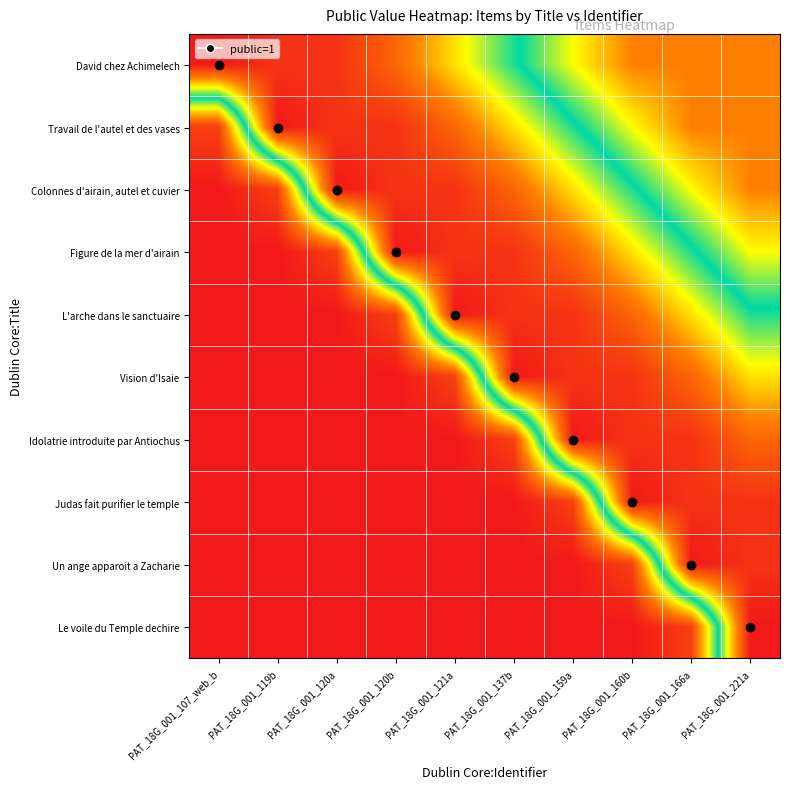

Reading right to left, transcribe all the data shown in this chart.

David chez Achimelech: PAT_18G_001_221a=0.2	PAT_18G_001_166a=0.2	PAT_18G_001_160b=0.2	PAT_18G_001_159a=0.4	PAT_18G_001_137b=0.5	PAT_18G_001_121a=0.7	PAT_18G_001_120b=0.9	PAT_18G_001_120a=0.9	PAT_18G_001_119b=0.9	PAT_18G_001_107_web_b=1.0
Travail de l'autel et des vases: PAT_18G_001_221a=0.2	PAT_18G_001_166a=0.2	PAT_18G_001_160b=0.3	PAT_18G_001_159a=0.5	PAT_18G_001_137b=0.7	PAT_18G_001_121a=0.9	PAT_18G_001_120b=0.9	PAT_18G_001_120a=0.9	PAT_18G_001_119b=1.0	PAT_18G_001_107_web_b=0.1
Colonnes d'airain, autel et cuvier: PAT_18G_001_221a=0.2	PAT_18G_001_166a=0.4	PAT_18G_001_160b=0.5	PAT_18G_001_159a=0.7	PAT_18G_001_137b=0.8	PAT_18G_001_121a=0.9	PAT_18G_001_120b=0.9	PAT_18G_001_120a=1.0	PAT_18G_001_119b=0.1	PAT_18G_001_107_web_b=0.0
Figure de la mer d'airain: PAT_18G_001_221a=0.3	PAT_18G_001_166a=0.5	PAT_18G_001_160b=0.7	PAT_18G_001_159a=0.9	PAT_18G_001_137b=0.9	PAT_18G_001_121a=0.9	PAT_18G_001_120b=1.0	PAT_18G_001_120a=0.1	PAT_18G_001_119b=0.0	PAT_18G_001_107_web_b=0.0
L'arche dans le sanctuaire: PAT_18G_001_221a=0.5	PAT_18G_001_166a=0.7	PAT_18G_001_160b=0.8	PAT_18G_001_159a=0.9	PAT_18G_001_137b=0.9	PAT_18G_001_121a=1.0	PAT_18G_001_120b=0.1	PAT_18G_001_120a=0.0	PAT_18G_001_119b=0.0	PAT_18G_001_107_web_b=0.0
Vision d'Isaie: PAT_18G_001_221a=0.7	PAT_18G_001_166a=0.9	PAT_18G_001_160b=0.9	PAT_18G_001_159a=0.9	PAT_18G_001_137b=1.0	PAT_18G_001_121a=0.1	PAT_18G_001_120b=0.0	PAT_18G_001_120a=0.0	PAT_18G_001_119b=0.0	PAT_18G_001_107_web_b=0.0
Idolatrie introduite par Antiochus: PAT_18G_001_221a=0.8	PAT_18G_001_166a=0.9	PAT_18G_001_160b=0.9	PAT_18G_001_159a=1.0	PAT_18G_001_137b=0.1	PAT_18G_001_121a=0.0	PAT_18G_001_120b=0.0	PAT_18G_001_120a=0.0	PAT_18G_001_119b=0.0	PAT_18G_001_107_web_b=0.0
Judas fait purifier le temple: PAT_18G_001_221a=0.9	PAT_18G_001_166a=0.9	PAT_18G_001_160b=1.0	PAT_18G_001_159a=0.1	PAT_18G_001_137b=0.0	PAT_18G_001_121a=0.0	PAT_18G_001_120b=0.0	PAT_18G_001_120a=0.0	PAT_18G_001_119b=0.0	PAT_18G_001_107_web_b=0.0
Un ange apparoit a Zacharie: PAT_18G_001_221a=0.9	PAT_18G_001_166a=1.0	PAT_18G_001_160b=0.1	PAT_18G_001_159a=0.0	PAT_18G_001_137b=0.0	PAT_18G_001_121a=0.0	PAT_18G_001_120b=0.0	PAT_18G_001_120a=0.0	PAT_18G_001_119b=0.0	PAT_18G_001_107_web_b=0.0
Le voile du Temple dechire: PAT_18G_001_221a=1.0	PAT_18G_001_166a=0.1	PAT_18G_001_160b=0.0	PAT_18G_001_159a=0.0	PAT_18G_001_137b=0.0	PAT_18G_001_121a=0.0	PAT_18G_001_120b=0.0	PAT_18G_001_120a=0.0	PAT_18G_001_119b=0.0	PAT_18G_001_107_web_b=0.0